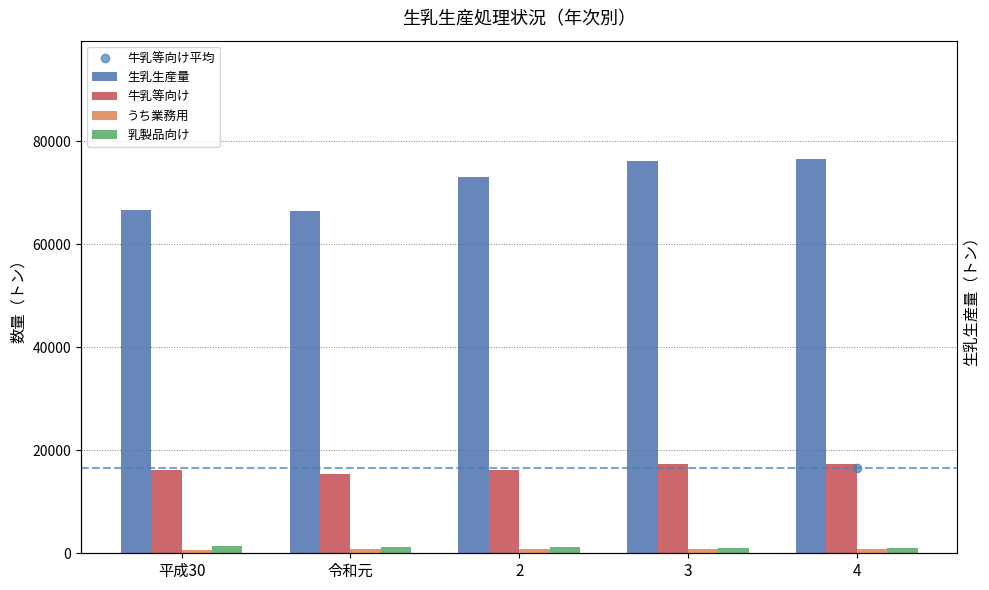

Rank the series by their maximum value, from lowest to highest.

うち業務用, 乳製品向け, 牛乳等向け, 生乳生産量